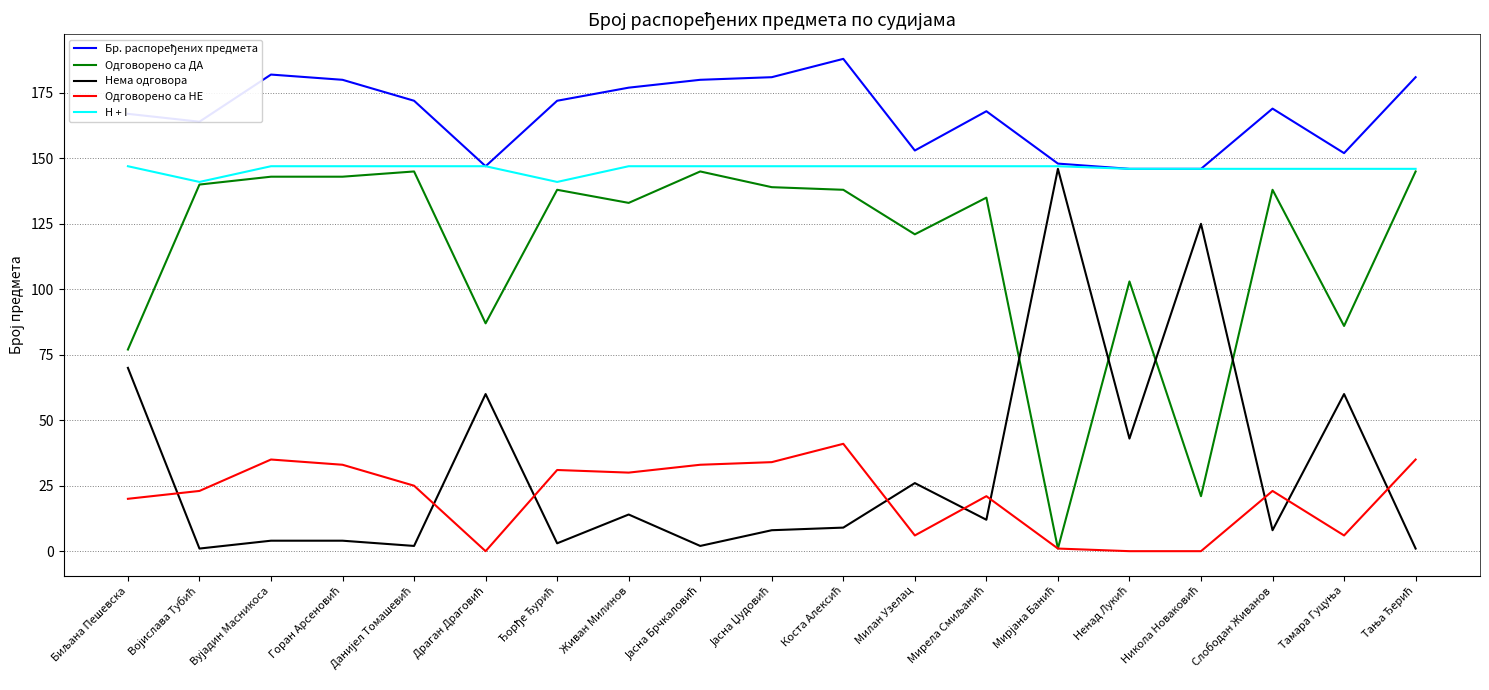

True or false: Одговорено са НЕ and Нема одговора cross at least once.

True